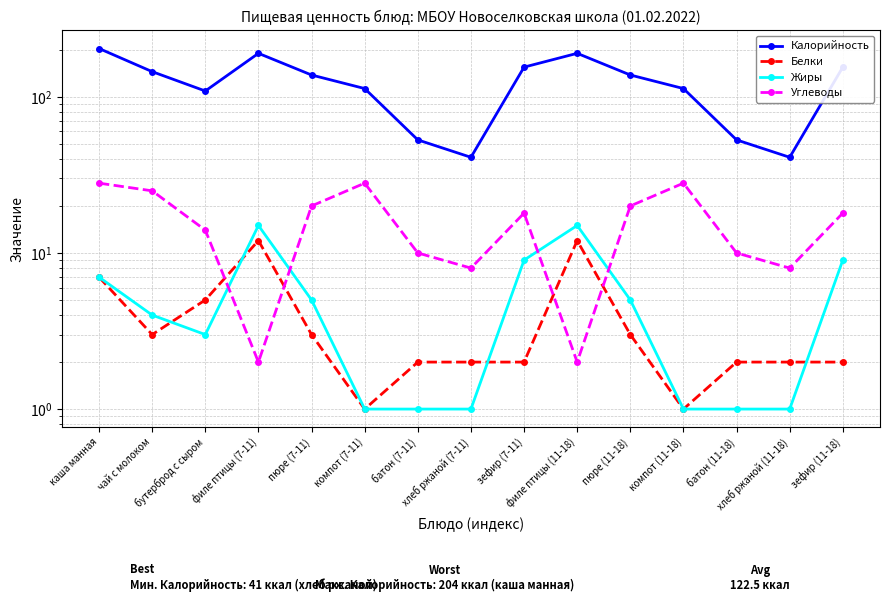

Reading left to right, extract all data points from this chart.

Калорийность: каша манная=204	чай с молоком=145	бутерброд с сыром=109	филе птицы (7-11)=190	пюре (7-11)=138	компот (7-11)=113	батон (7-11)=53	хлеб ржаной (7-11)=41	зефир (7-11)=155	филе птицы (11-18)=190	пюре (11-18)=138	компот (11-18)=113	батон (11-18)=53	хлеб ржаной (11-18)=41	зефир (11-18)=155
Белки: каша манная=7	чай с молоком=3	бутерброд с сыром=5	филе птицы (7-11)=12	пюре (7-11)=3	компот (7-11)=1	батон (7-11)=2	хлеб ржаной (7-11)=2	зефир (7-11)=2	филе птицы (11-18)=12	пюре (11-18)=3	компот (11-18)=1	батон (11-18)=2	хлеб ржаной (11-18)=2	зефир (11-18)=2
Жиры: каша манная=7	чай с молоком=4	бутерброд с сыром=3	филе птицы (7-11)=15	пюре (7-11)=5	компот (7-11)=1	батон (7-11)=1	хлеб ржаной (7-11)=1	зефир (7-11)=9	филе птицы (11-18)=15	пюре (11-18)=5	компот (11-18)=1	батон (11-18)=1	хлеб ржаной (11-18)=1	зефир (11-18)=9
Углеводы: каша манная=28	чай с молоком=25	бутерброд с сыром=14	филе птицы (7-11)=2	пюре (7-11)=20	компот (7-11)=28	батон (7-11)=10	хлеб ржаной (7-11)=8	зефир (7-11)=18	филе птицы (11-18)=2	пюре (11-18)=20	компот (11-18)=28	батон (11-18)=10	хлеб ржаной (11-18)=8	зефир (11-18)=18